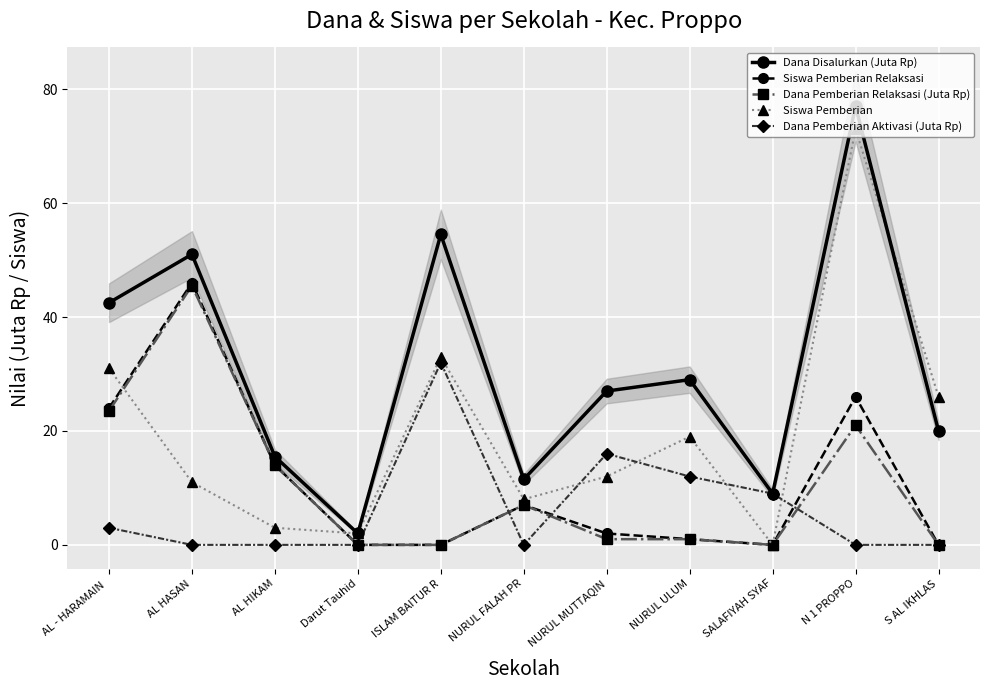

True or false: Dana Pemberian Aktivasi (Juta Rp) has a value of 0.0 at AL HIKAM.

True